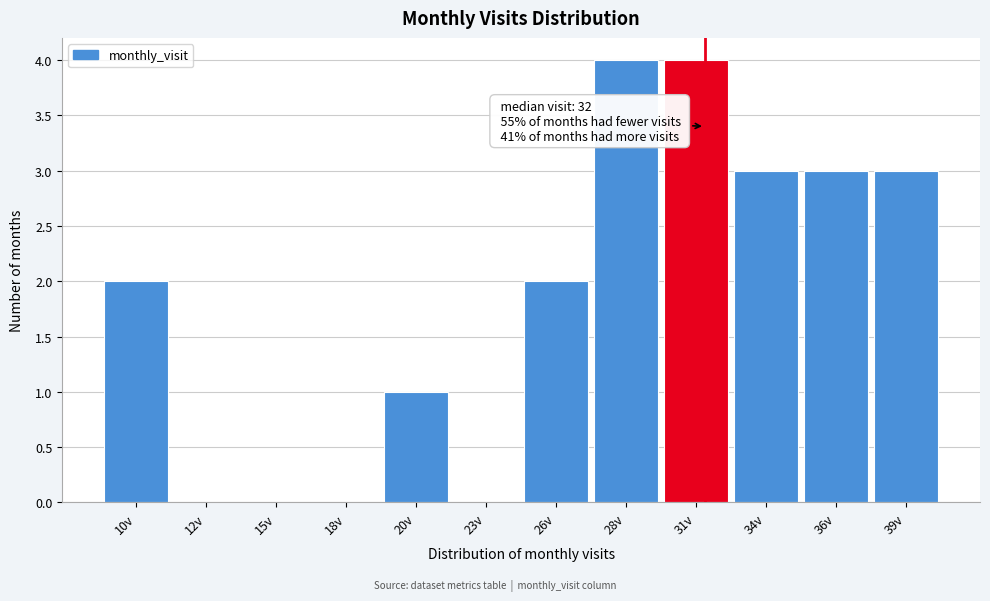

Reading left to right, extract all data points from this chart.

10v=2	12v=0	15v=0	18v=0	20v=1	23v=0	26v=2	28v=4	31v=4	34v=3	36v=3	39v=3